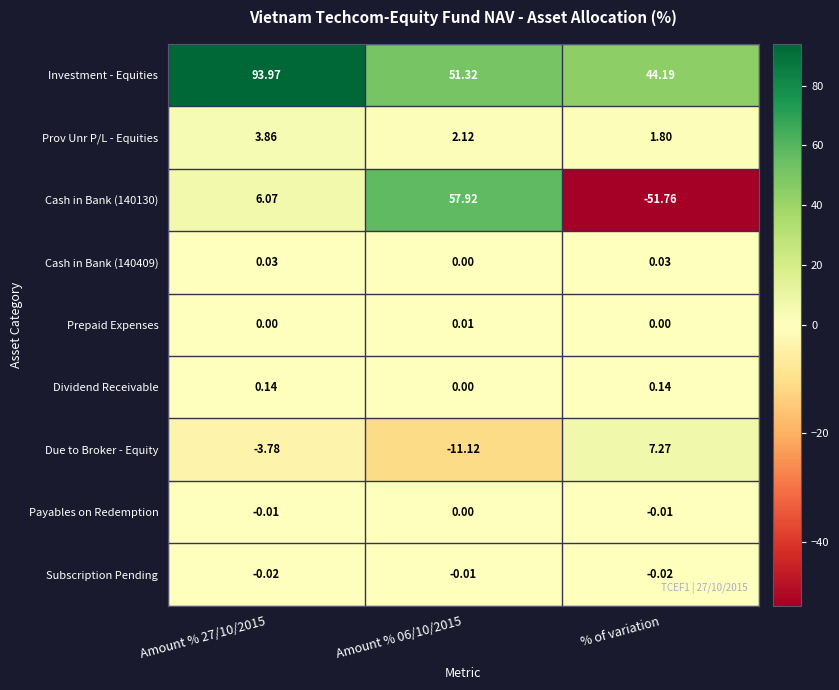

Is the value of Prov Unr P/L - Equities at % of variation greater than the value of Cash in Bank (140130) at Amount % 27/10/2015?

No